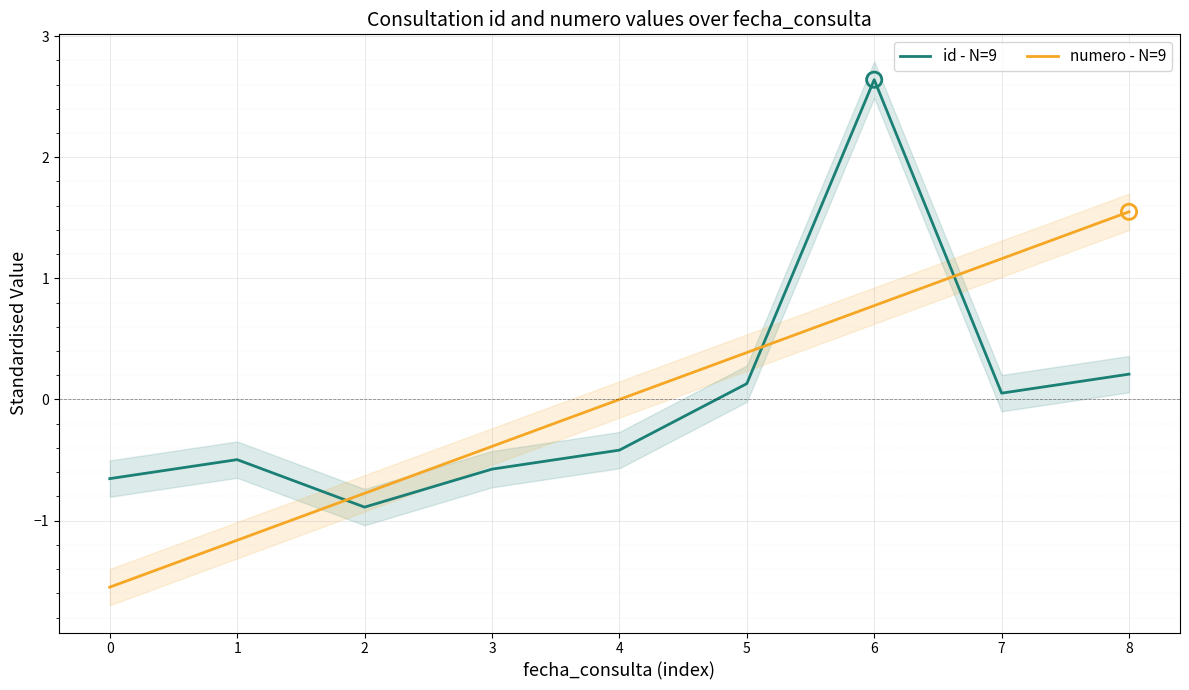

At which category is the sum across all series the highest?

6